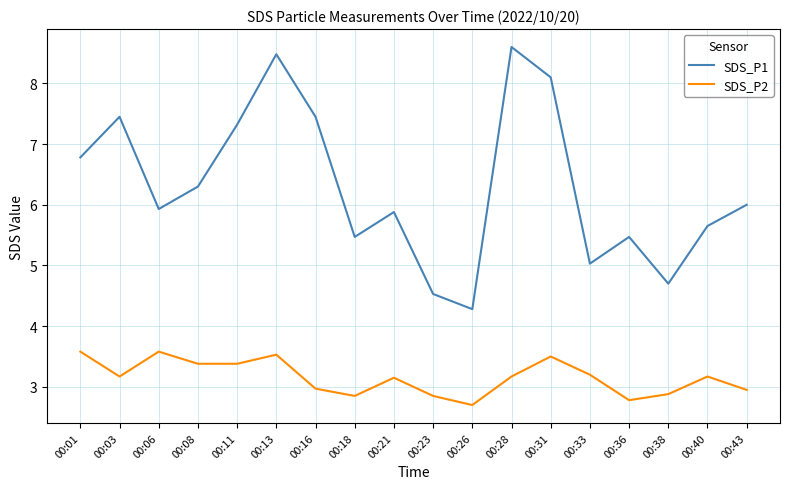

Where is the first local minimum for SDS_P1?

00:06